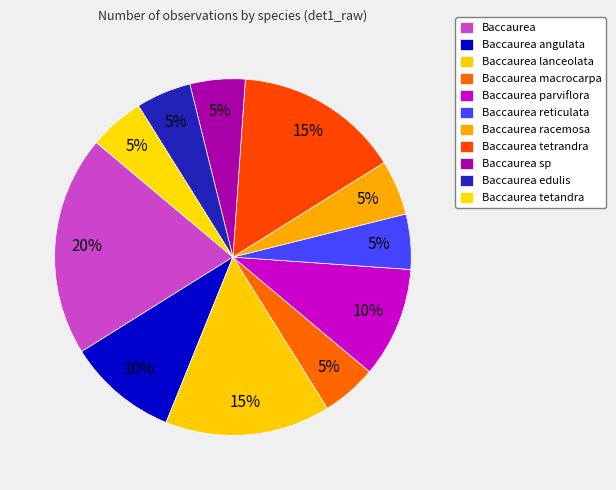

Count the number of slices in the pie.

11